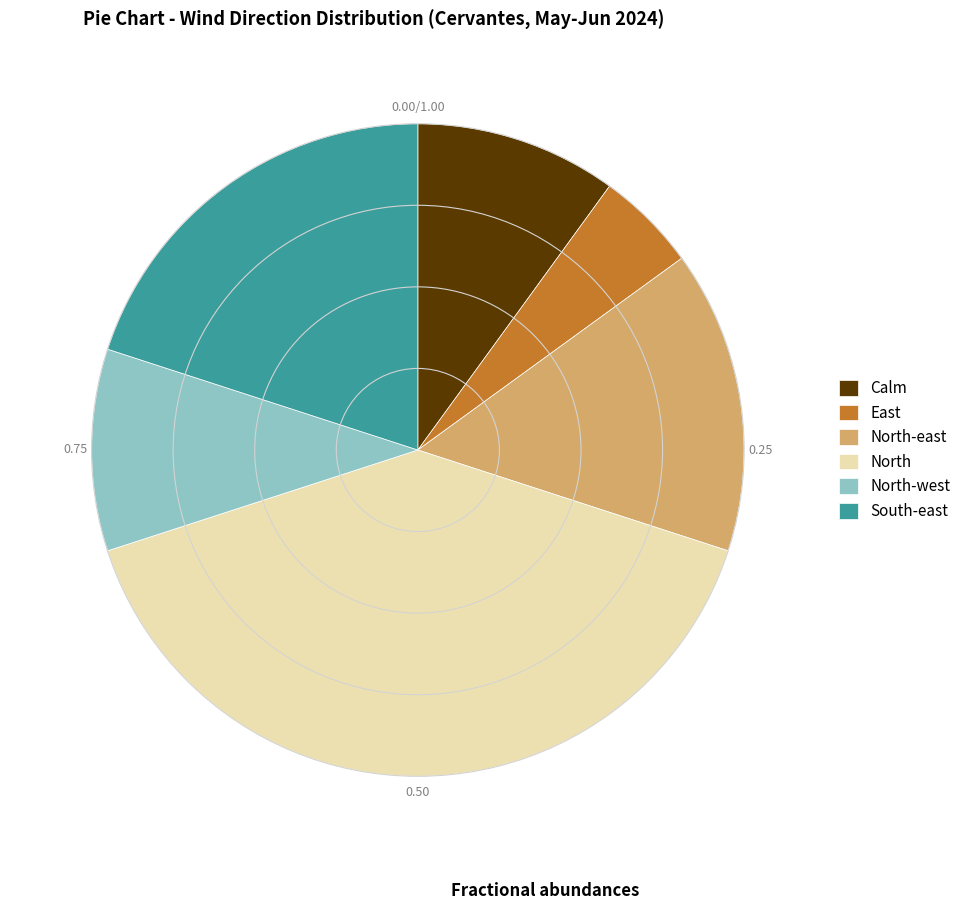

Which has a higher value, South-east or East?

South-east